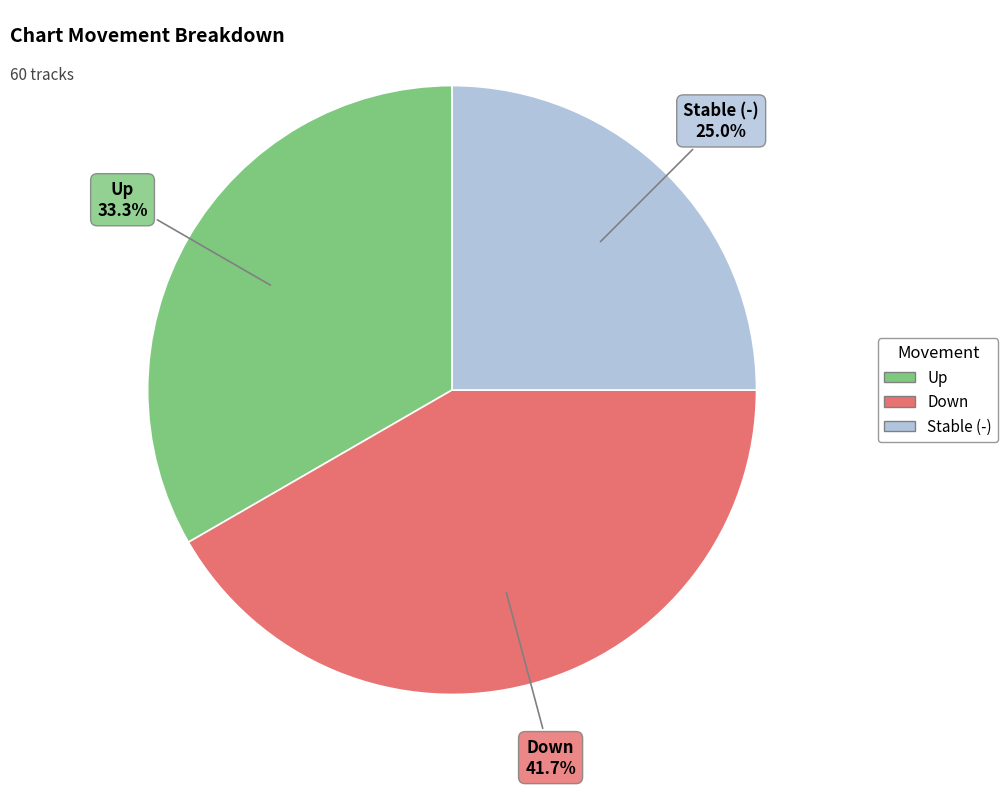

Does any single category account for the majority?

No